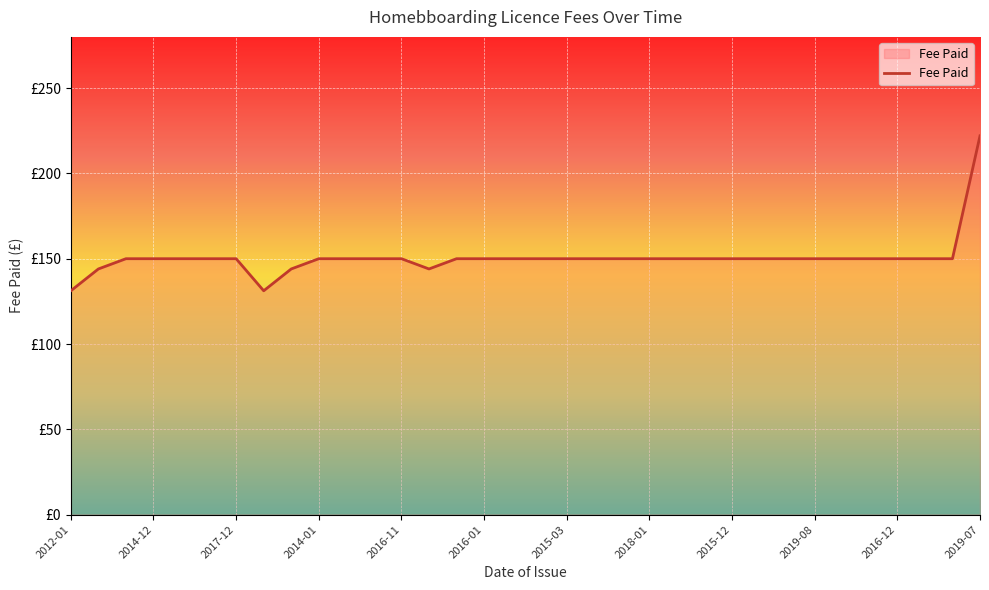

What is the maximum value shown in the chart?

222.0